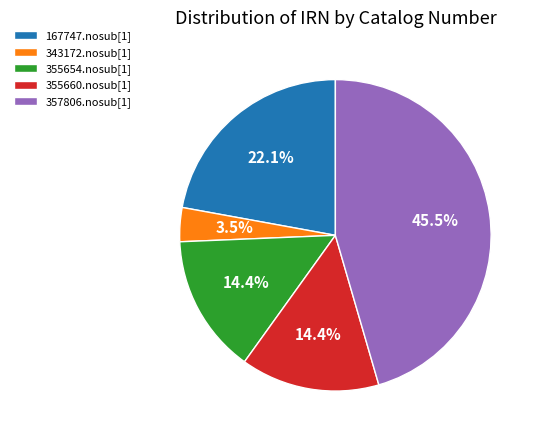

How much of the chart is everything except 355660.nosub[1]?

85.6%